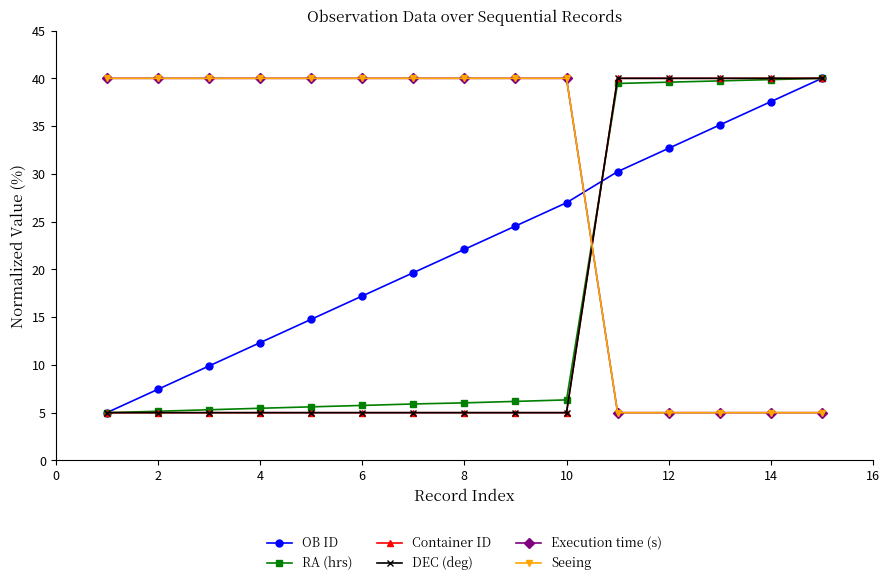

Does the chart display data point markers on the line(s)?

Yes